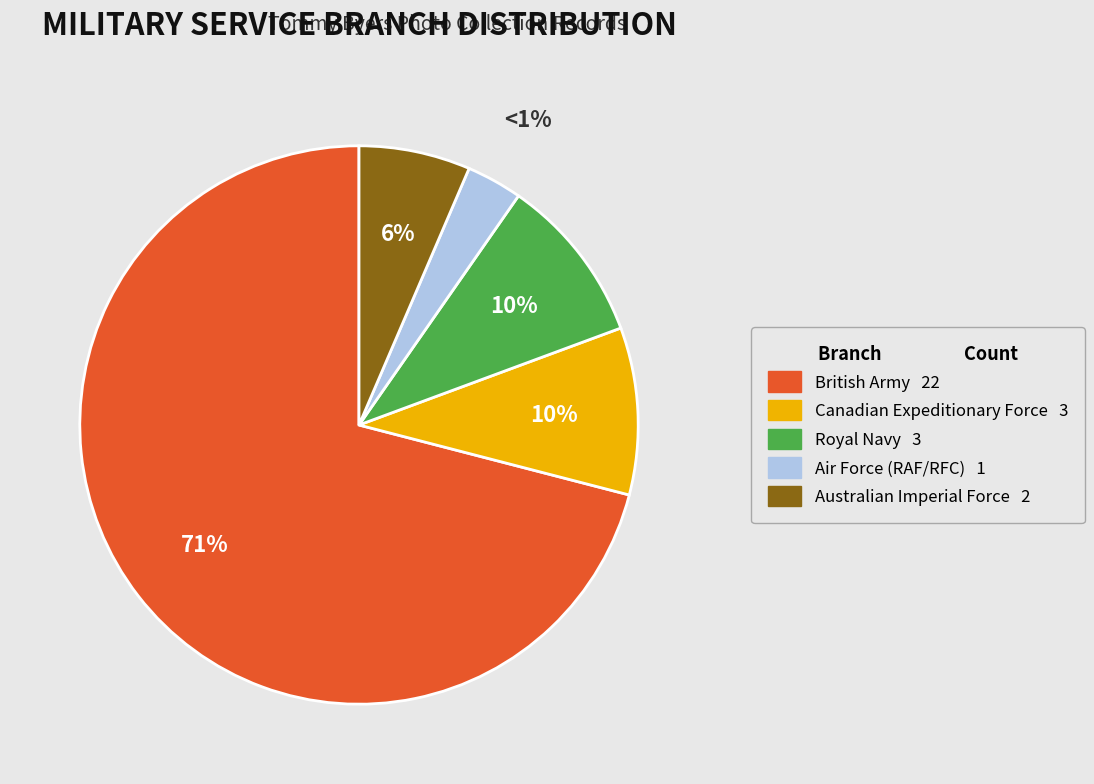

To the nearest percent, what is the combined percentage of British Army and Royal Navy?

81%